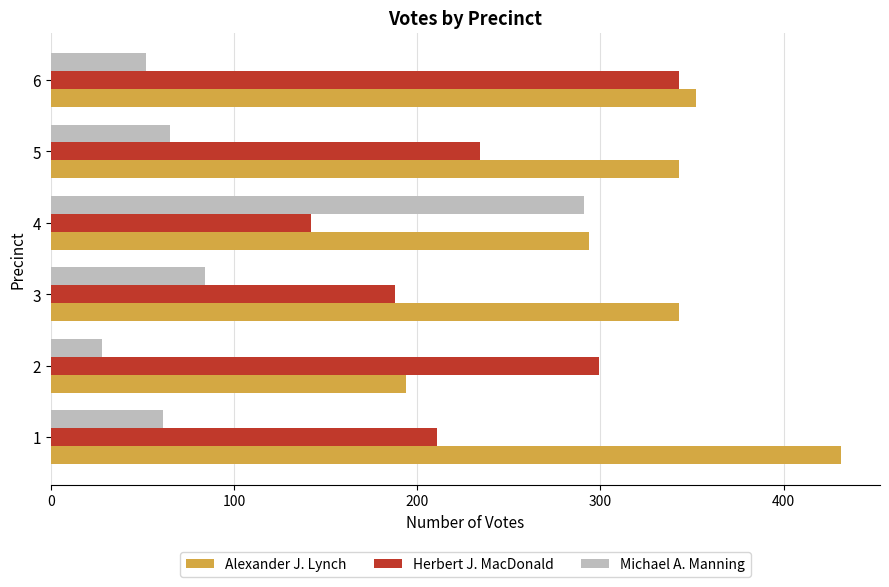

List the labels in order of Herbert J. MacDonald value, largest first.

6, 2, 5, 1, 3, 4